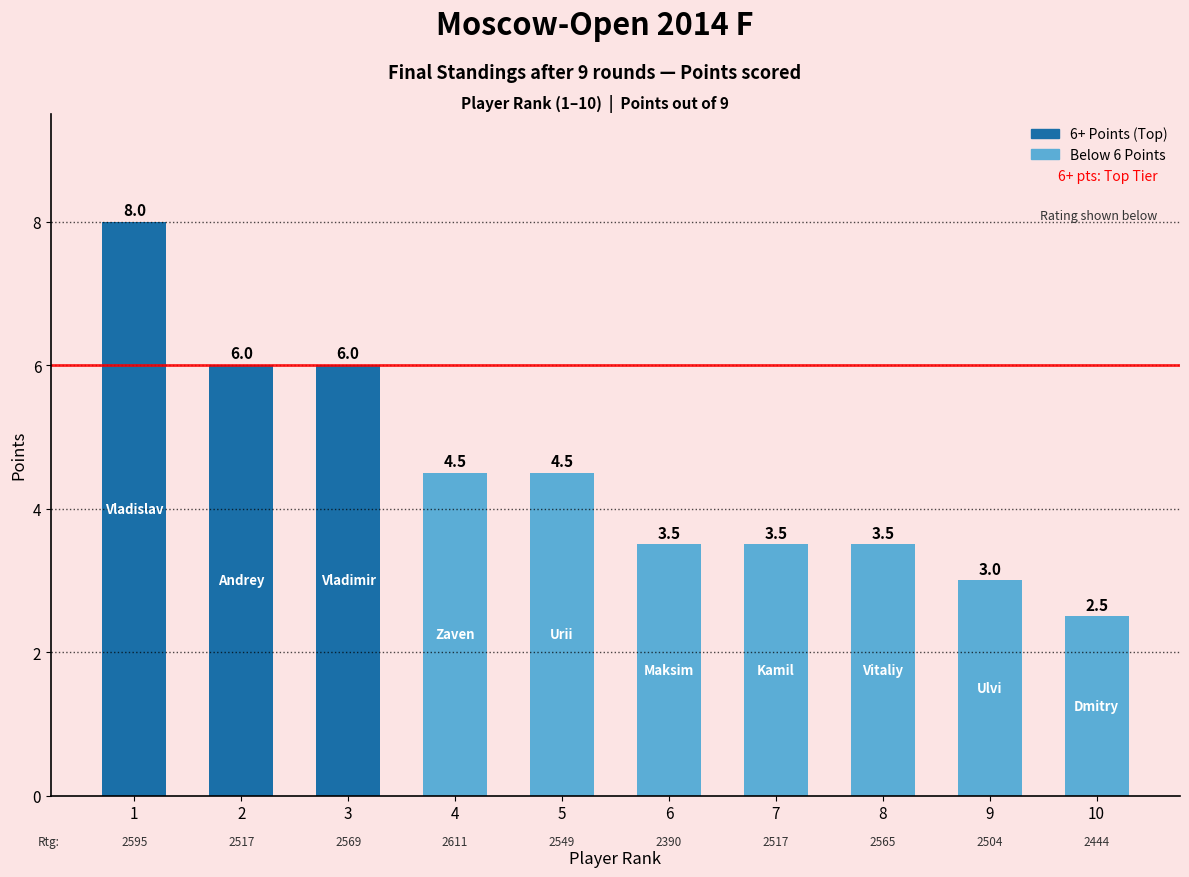

Where does the data first go above 4?

1